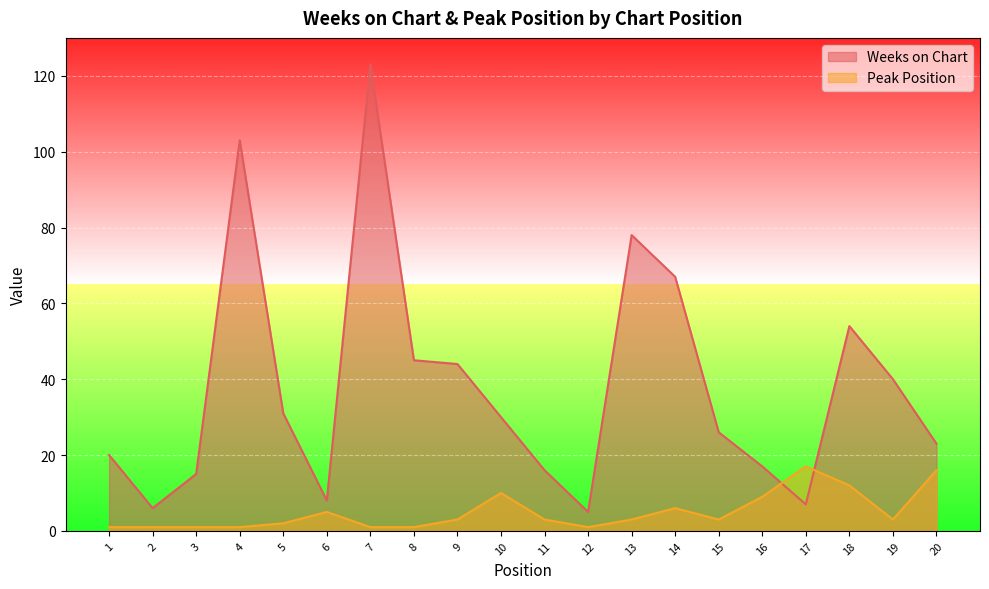

Does the chart display data point markers on the line(s)?

No